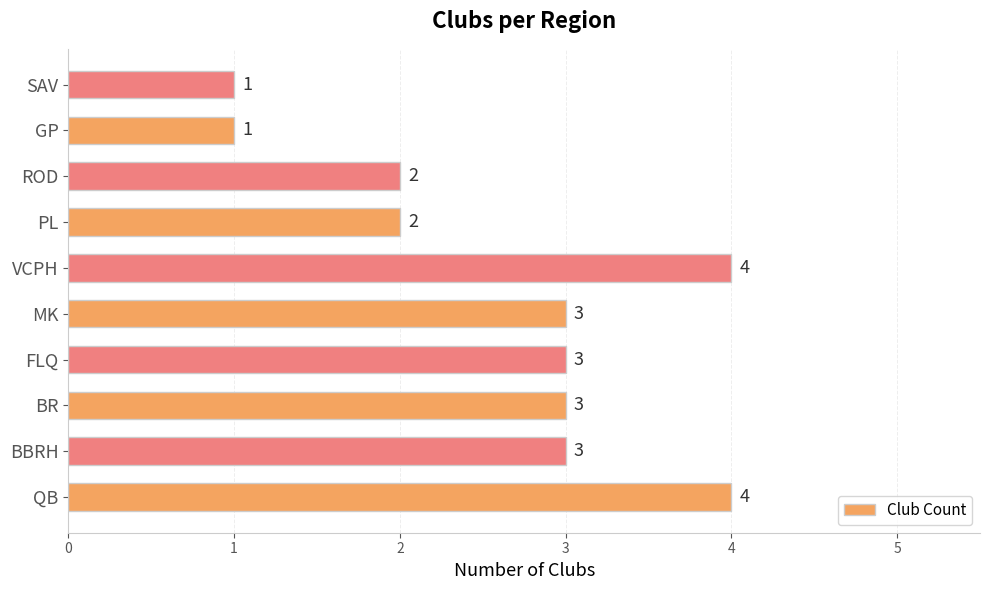

Is it true that the value at BBRH is 2?

False